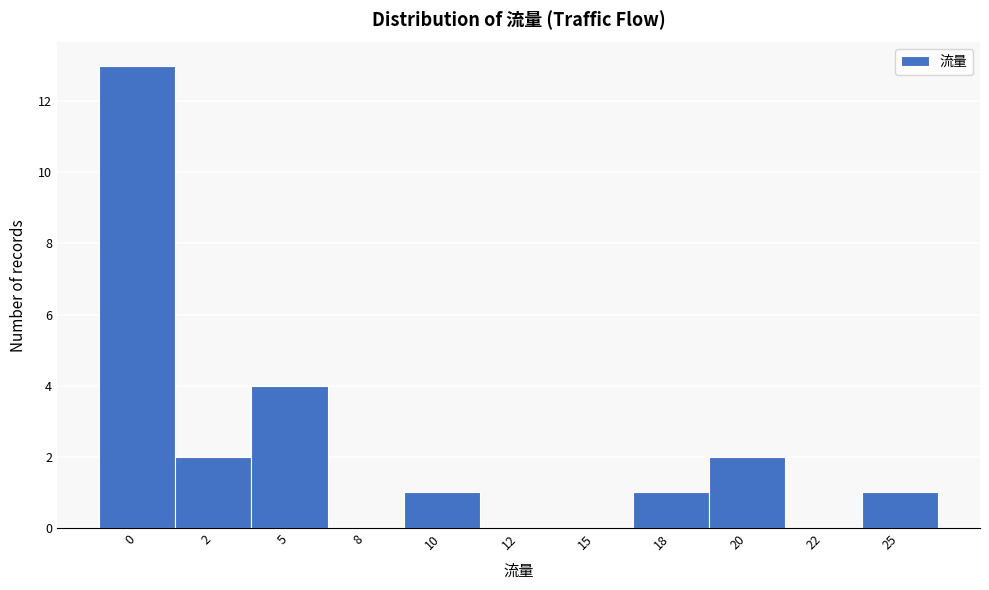

Reading left to right, transcribe all the data shown in this chart.

0=13	2=2	5=4	8=0	10=1	12=0	15=0	18=1	20=2	22=0	25=1